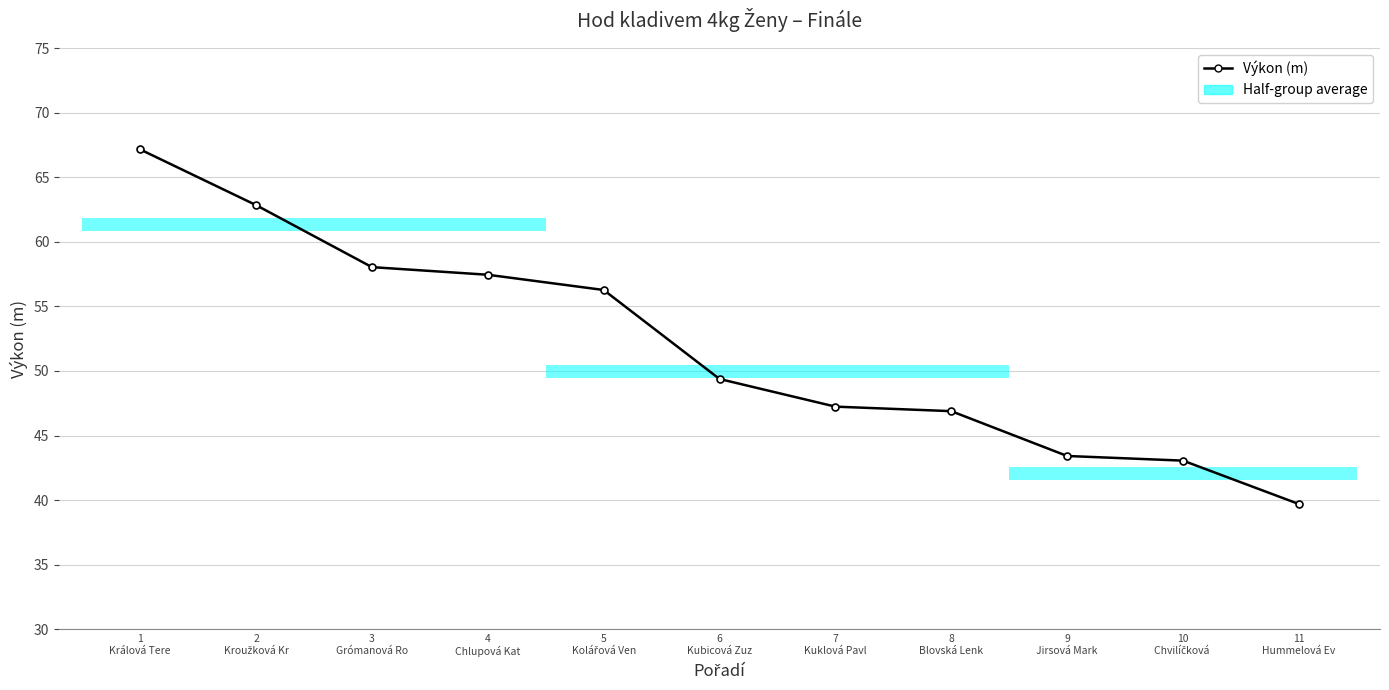

True or false: there are more than 2 points higher than both neighbors.

False